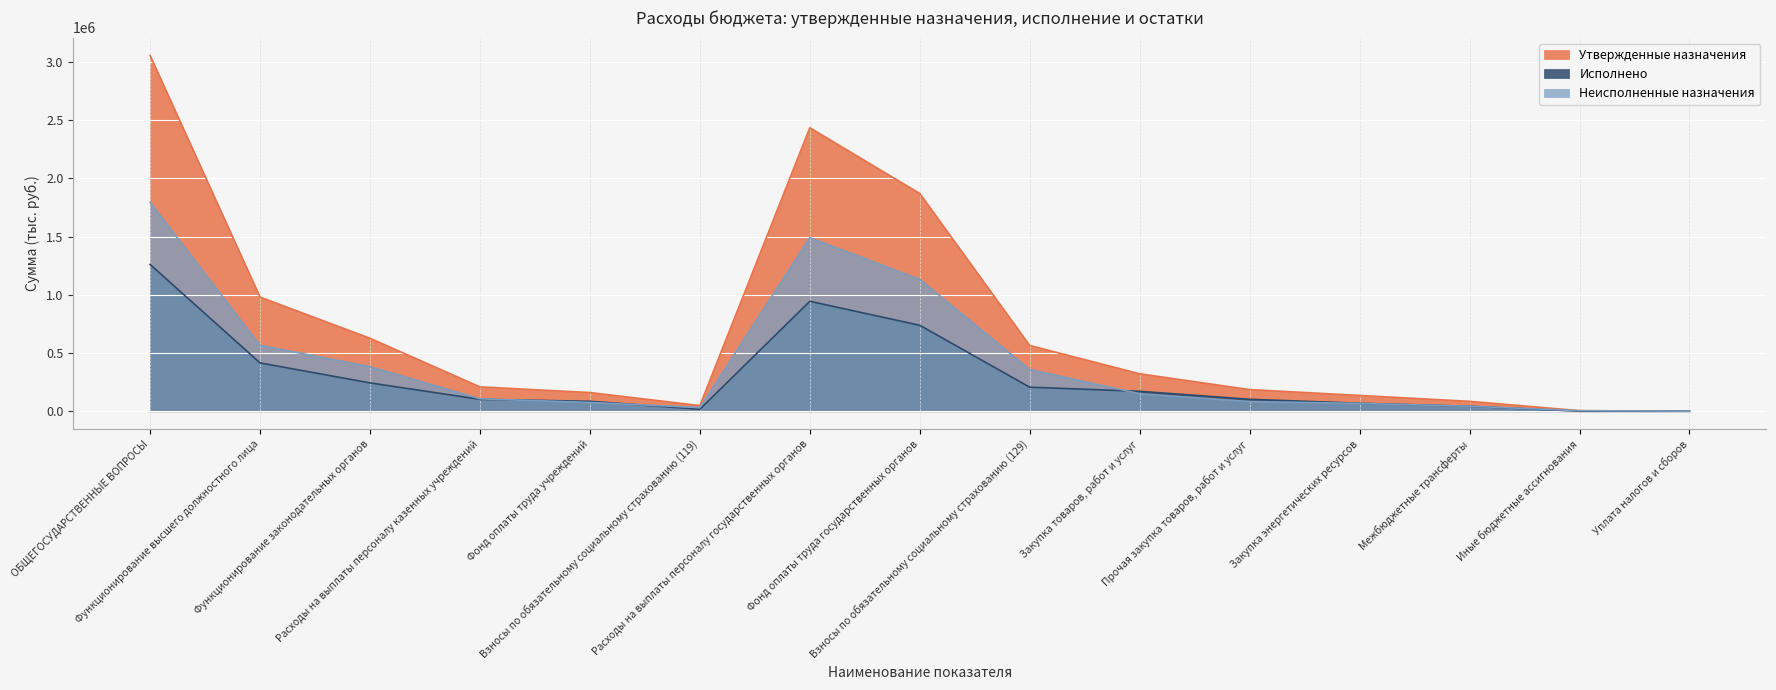

List the series in order of their peak value, highest first.

Утвержденные назначения, Неисполненные назначения, Исполнено